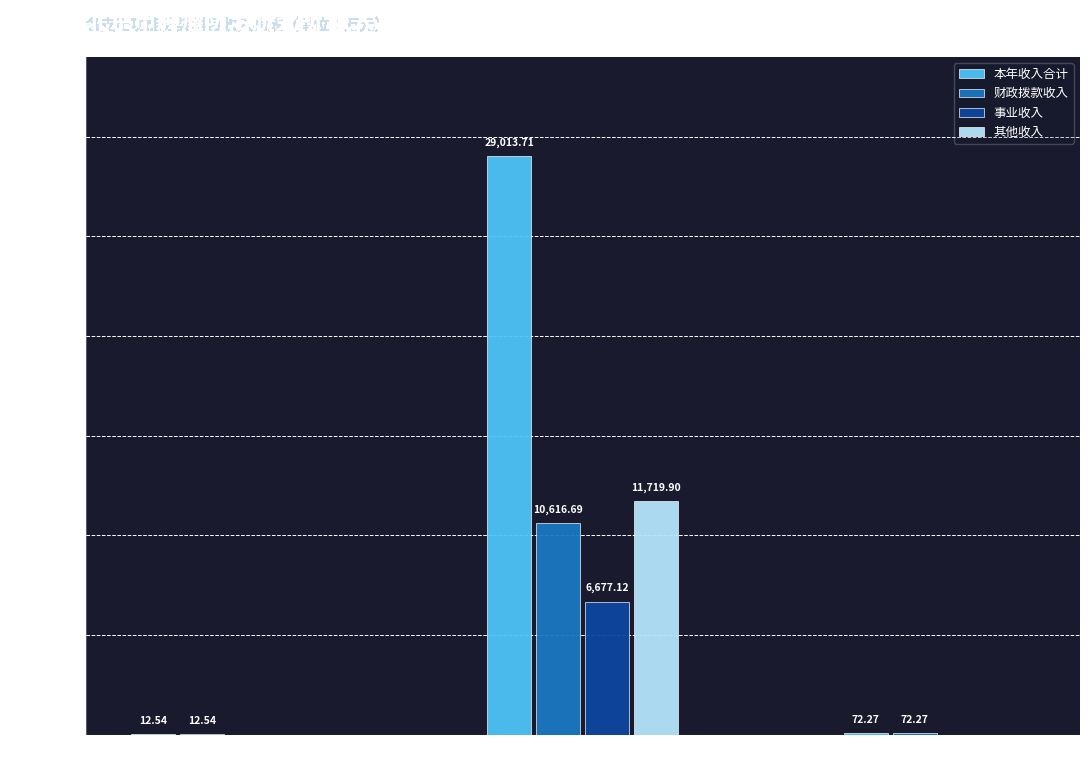

Is the value of 财政拨款收入 at 社会保障和就业支出(208) greater than the value of 事业收入 at 社会保障和就业支出(208)?

Yes